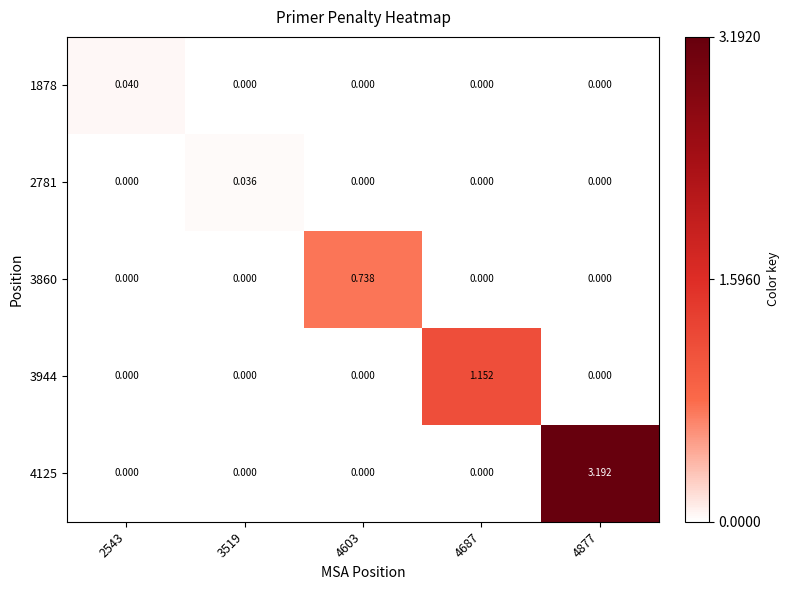

Is the value of 2781 at 4687 greater than the value of 3860 at 4603?

No